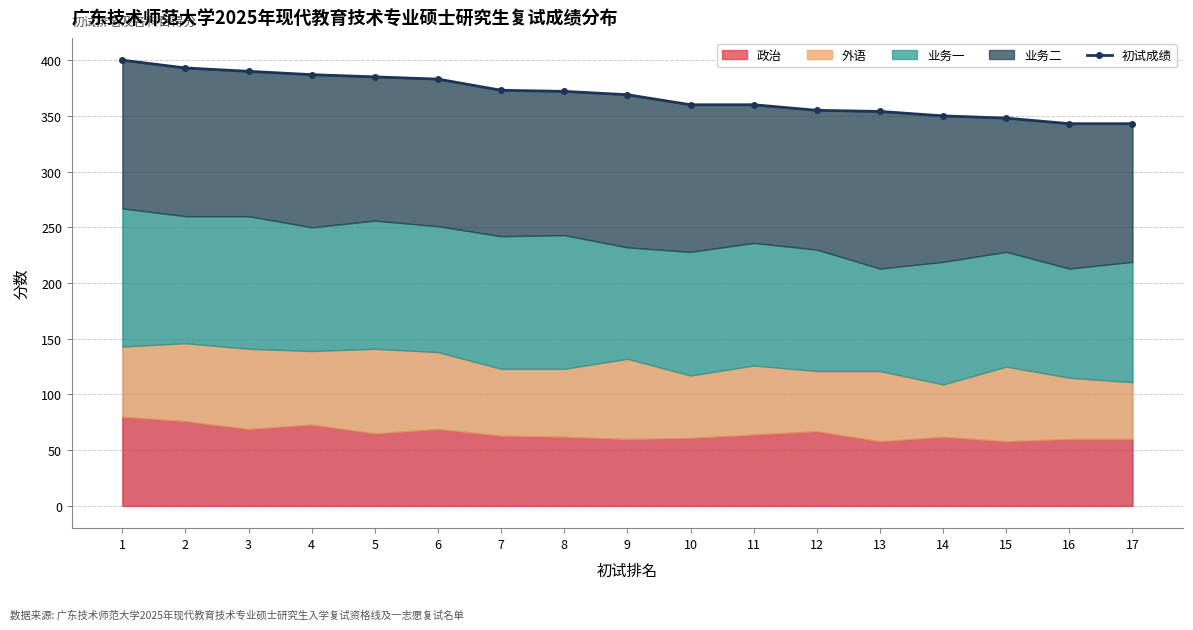

What value does the data have at 7, to the nearest 5?

375